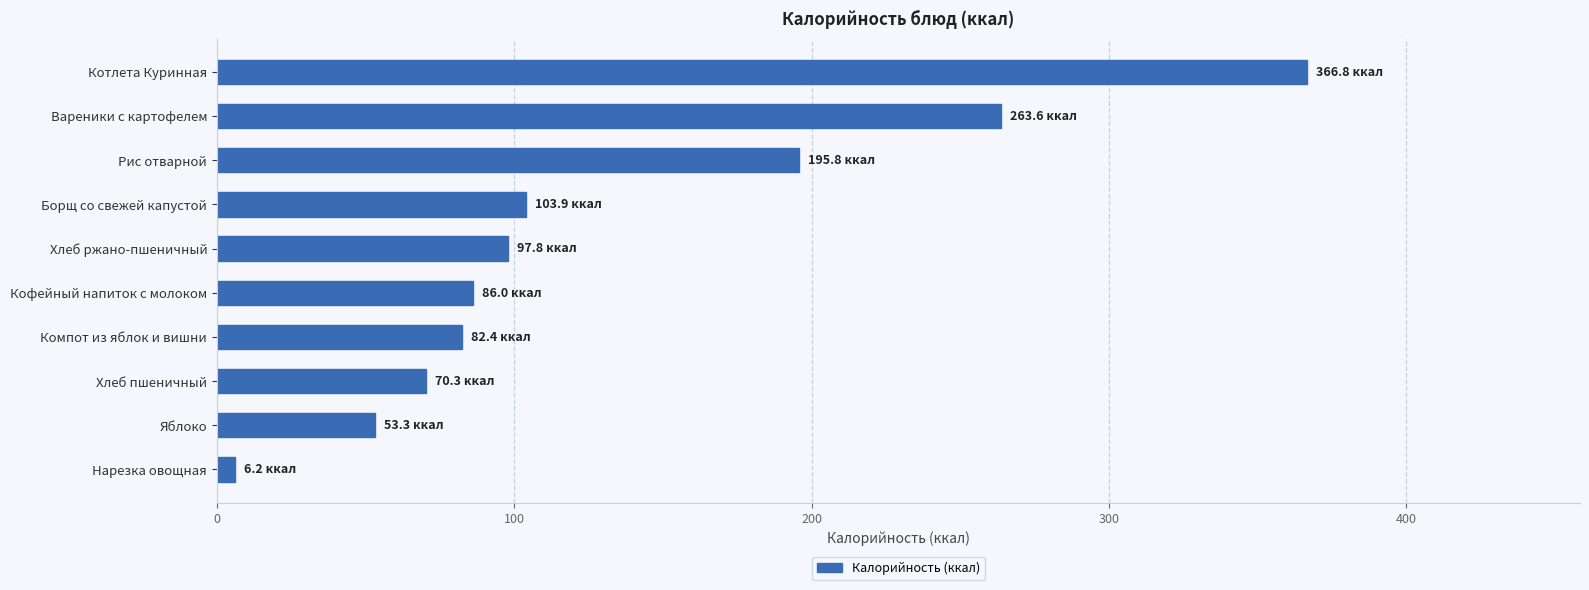

Which has a higher value, Нарезка овощная or Хлеб ржано-пшеничный?

Хлеб ржано-пшеничный